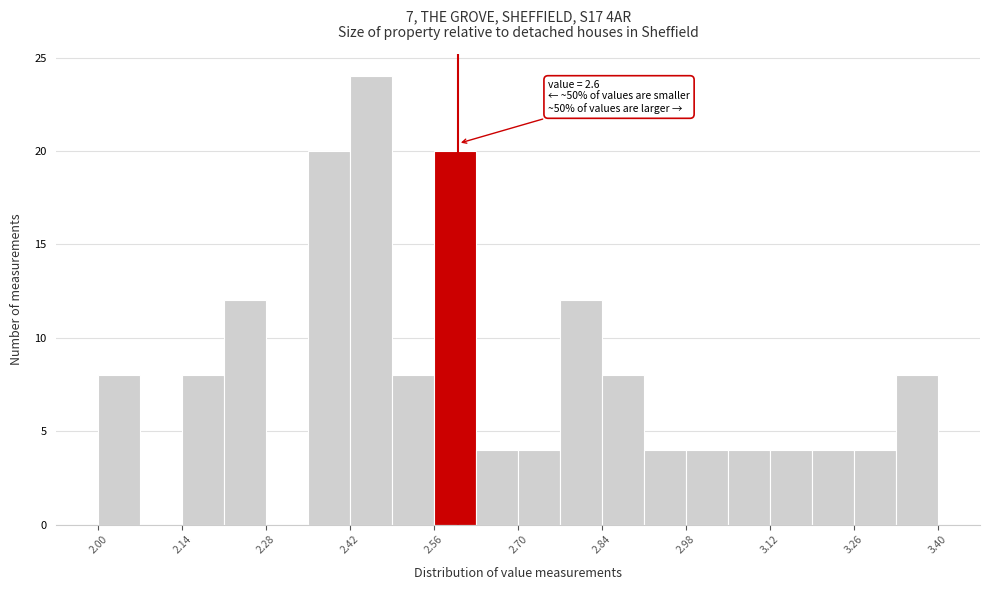

Around what value on the x-axis is the tallest bar? Give the approximate position of its centre, as read against the axis.

2.46